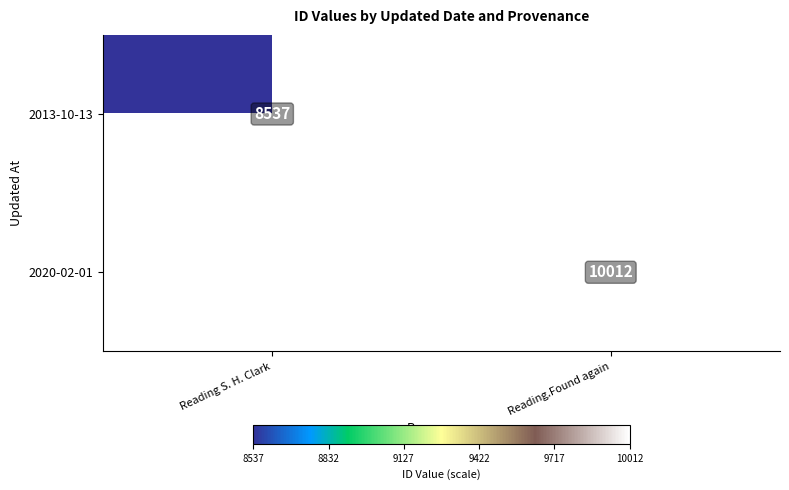

Which category has the highest value across all series?

Reading.Found again